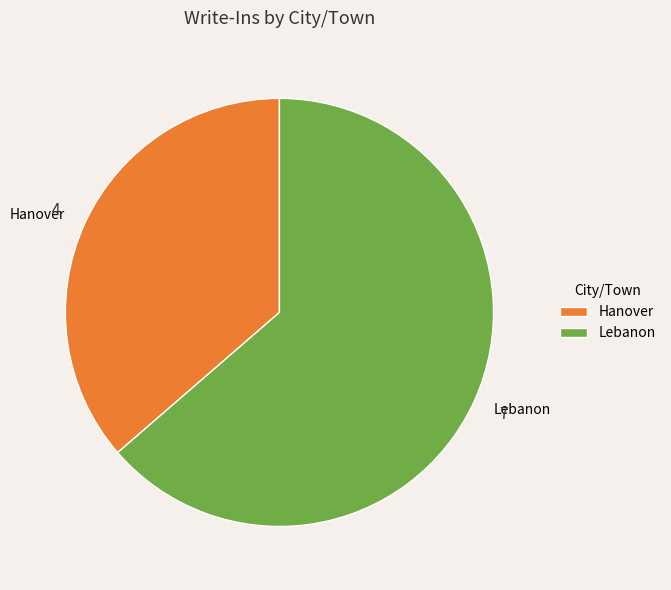

What is the ratio of the value at Lebanon to the value at Hanover?

1.8